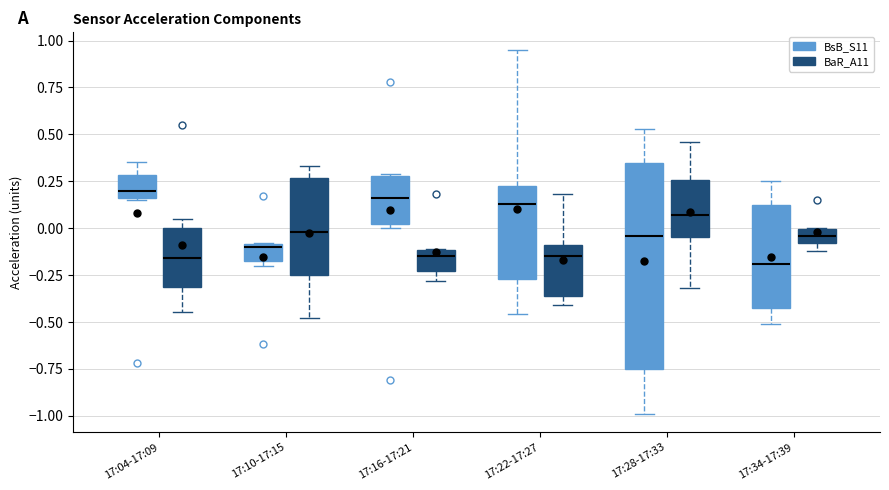

Where is the upper edge of the box for 17:28-17:33 (BaR_A11) on the y-axis? The values are not printed on the chart, so give them approximately, as read against the axis.

0.25